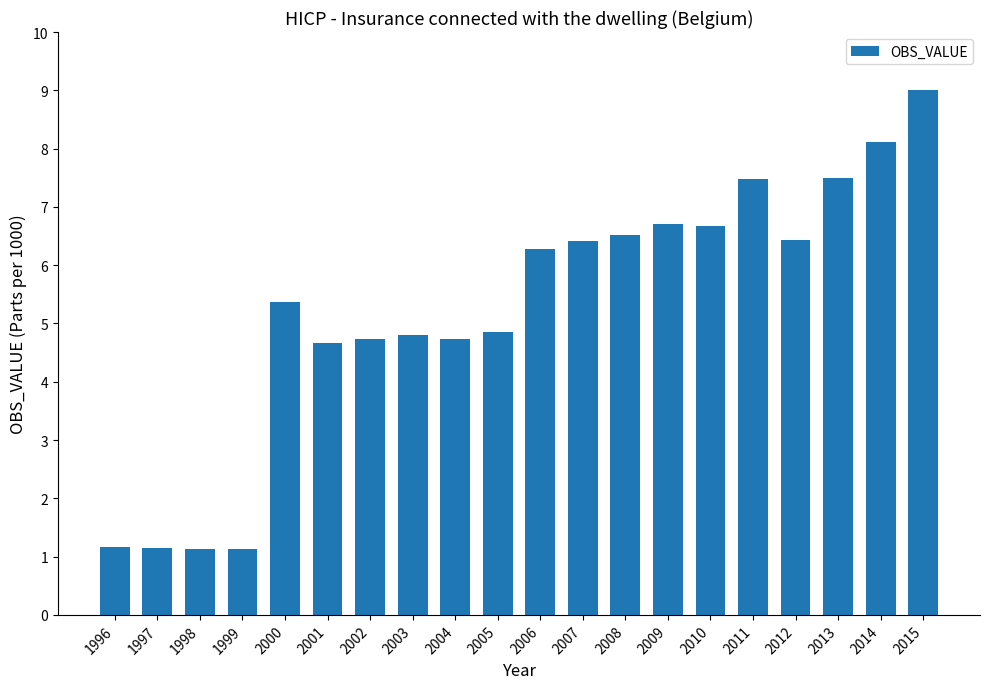

What is the greatest value displayed?

9.0